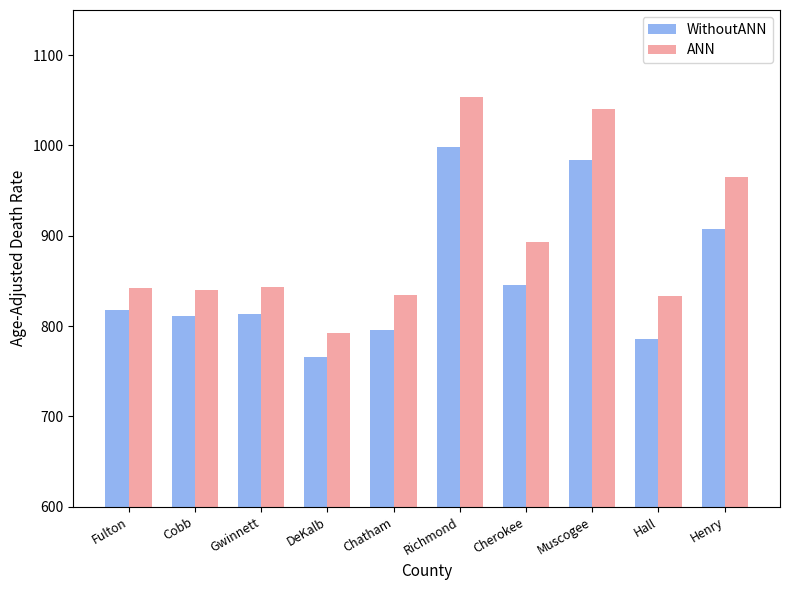

Count the number of data series in this chart.

2